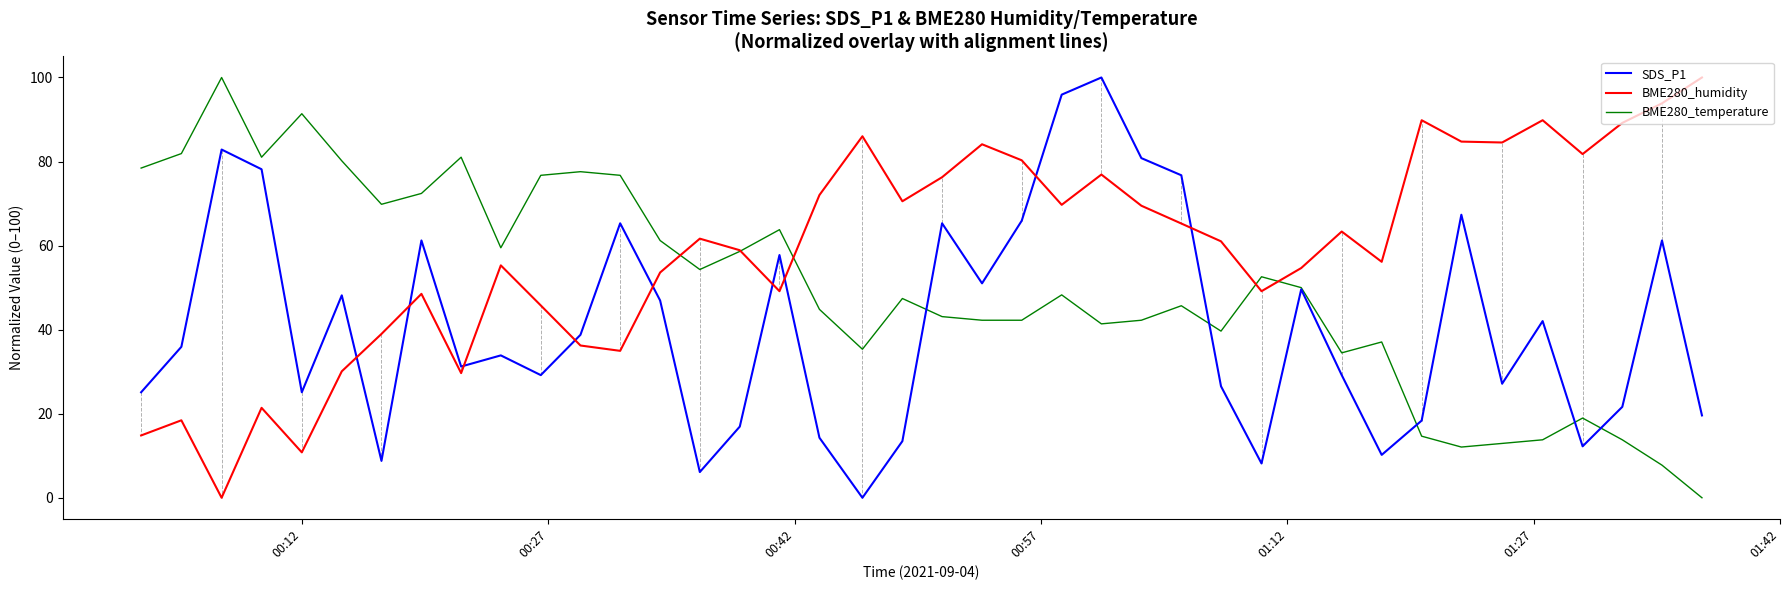

List the series in order of their overall mean, highest first.

BME280_humidity, BME280_temperature, SDS_P1